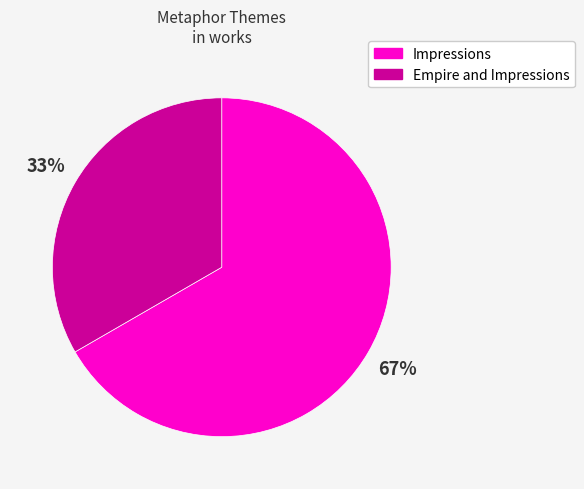

Rank the categories by value from highest to lowest.

Impressions, Empire and Impressions